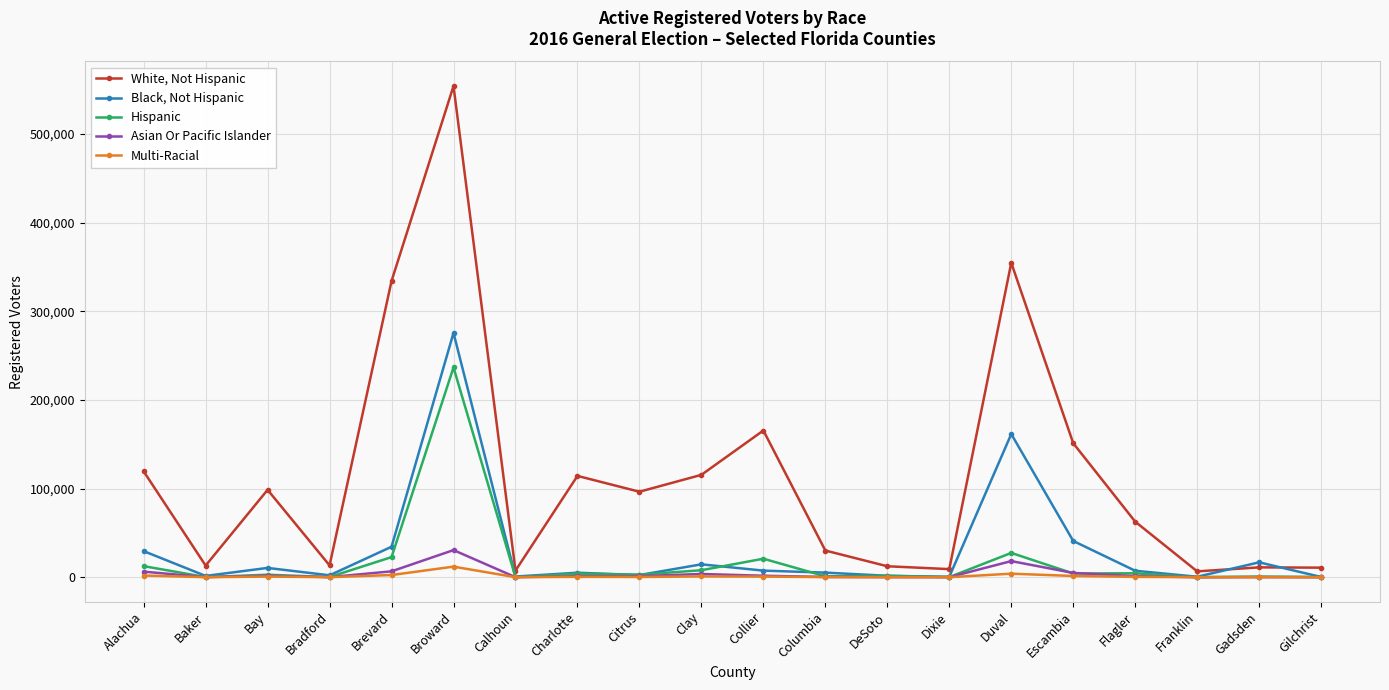

At which label does Multi-Racial first exceed 417?

Alachua